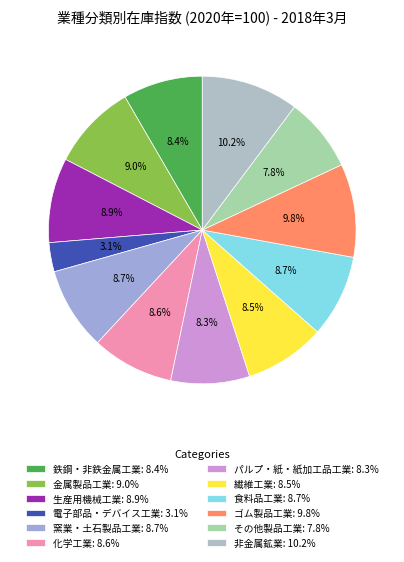

To the nearest percent, what is the combined percentage of その他製品工業 and ゴム製品工業?

18%